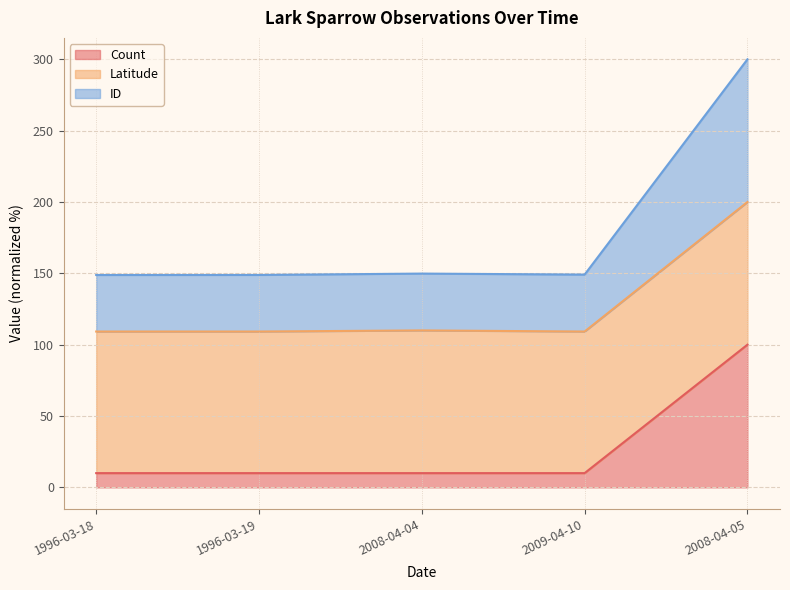

Which category has the lowest value in the Count series?

1996-03-18